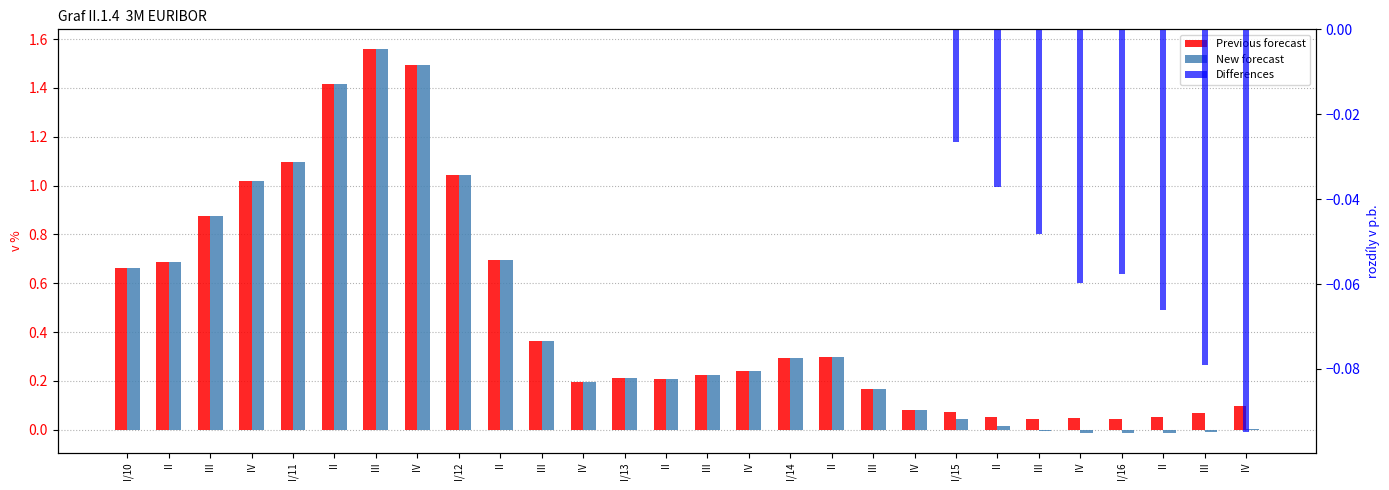

List the labels in order of New forecast value, smallest first.

II, I/16, IV, III, III, IV, II, I/15, IV, III, IV, II, I/13, III, IV, I/14, II, III, I/10, II, II, III, IV, I/12, I/11, II, IV, III